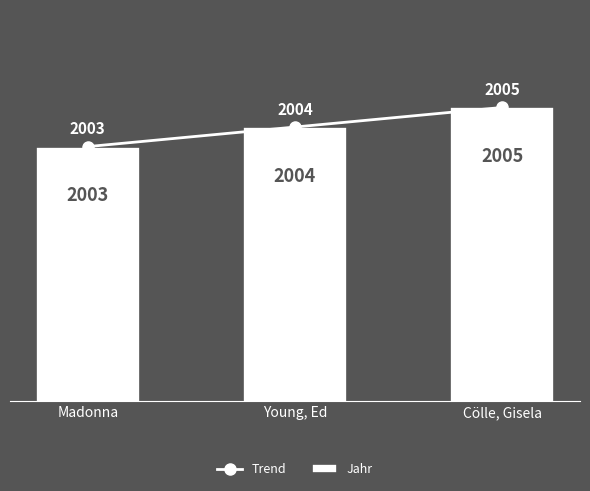

Count the number of categories in the chart.

3